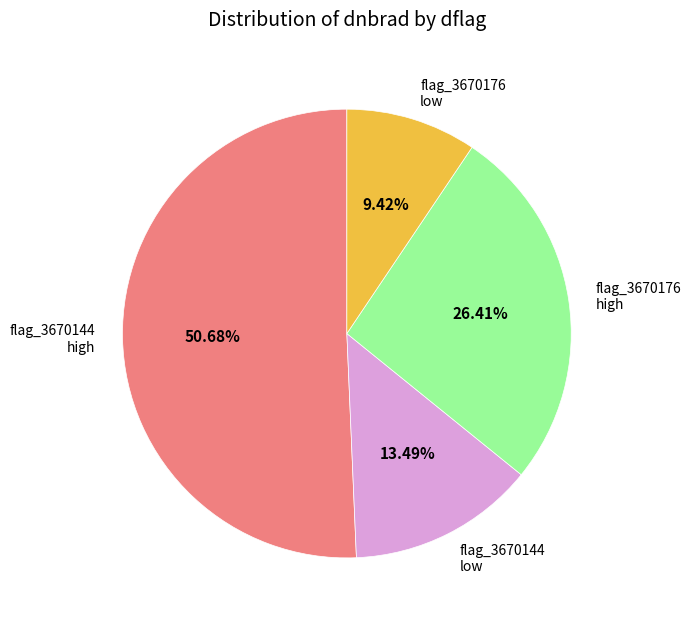

Between flag_3670176 high and flag_3670176 low, which is larger?

flag_3670176 high